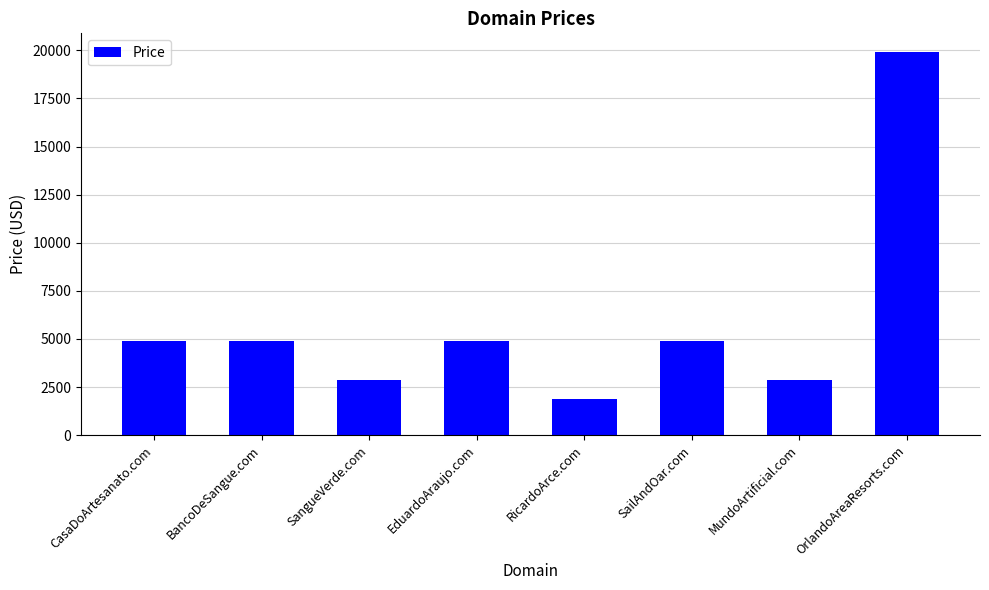

Reading left to right, transcribe all the data shown in this chart.

4888	4888	2888	4888	1888	4888	2888	19888